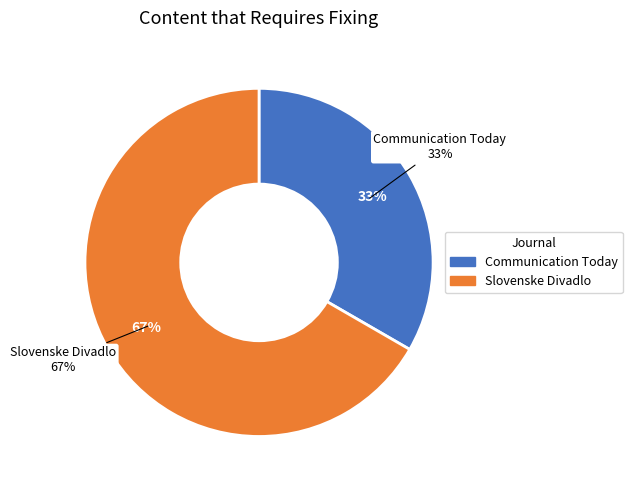

What is the total percentage of Communication Today and Slovenske Divadlo?

100.0%